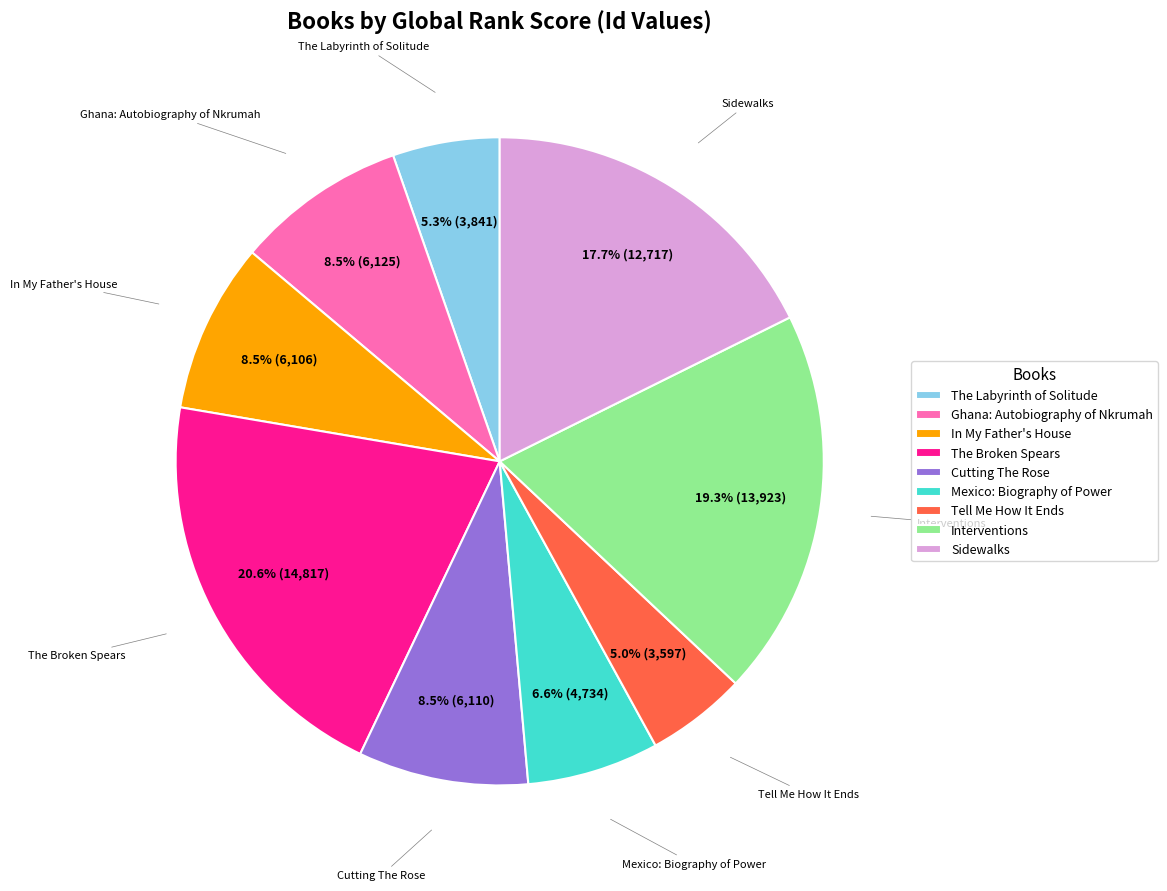

Does Mexico: Biography of Power account for over 50% of the chart?

No